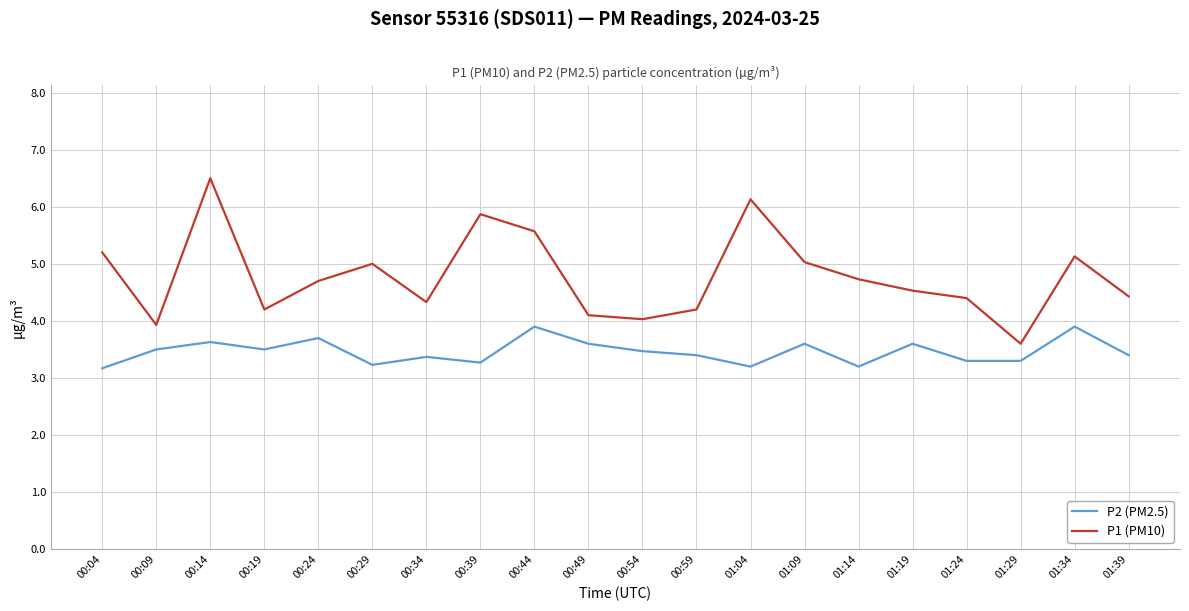

True or false: P1 (PM10) and P2 (PM2.5) intersect in this chart.

False